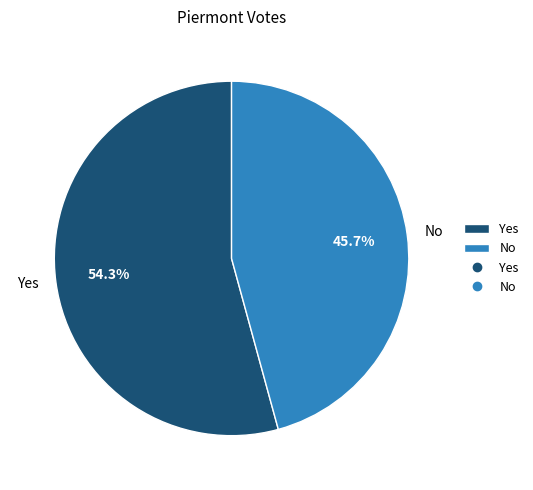

To the nearest percent, what percentage of the pie is No?

46%